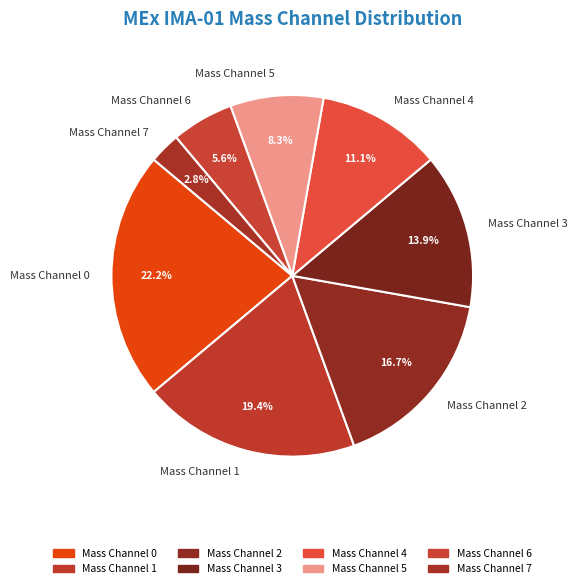

The Mass Channel 6 slice represents 1% of the pie. True or false?

False